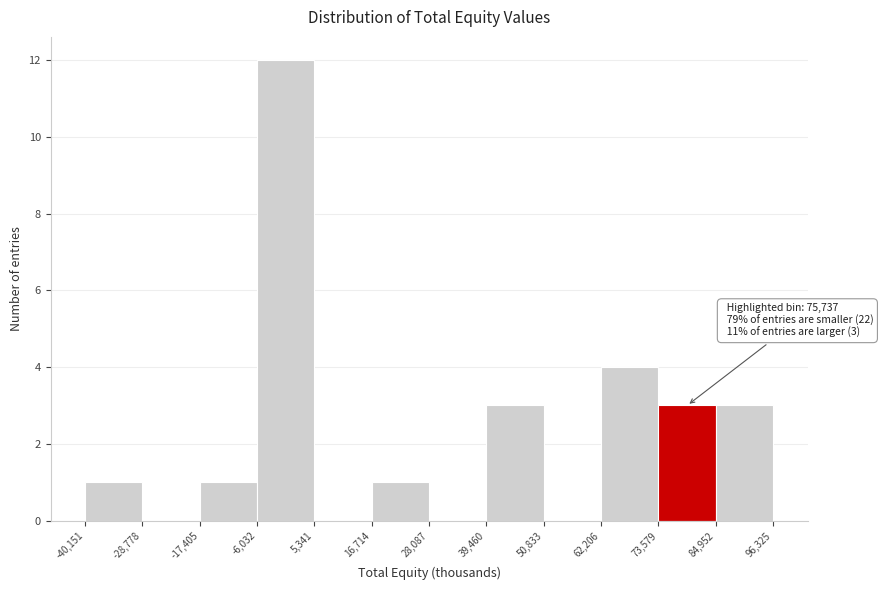

Over which range of the x-axis is the bar tallest?

-6,032 to 5,341